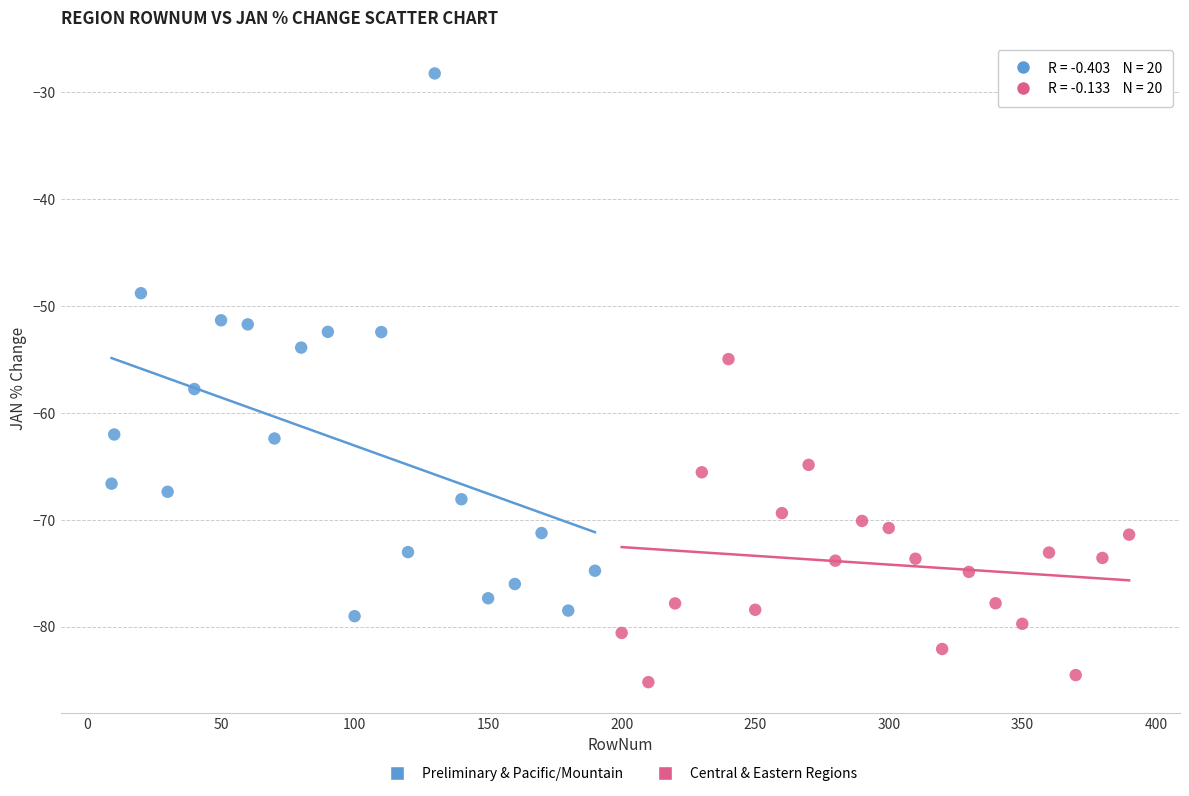

Which series contains the lowest Y value?

Central & Eastern Regions